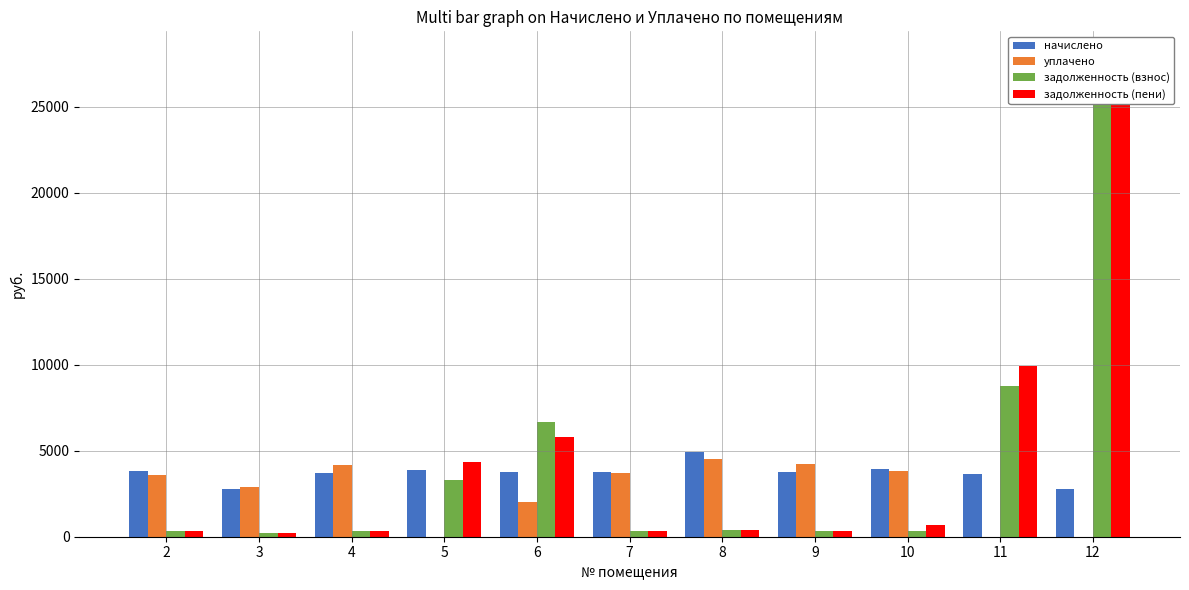

Between 10 and 7, which is larger?

10